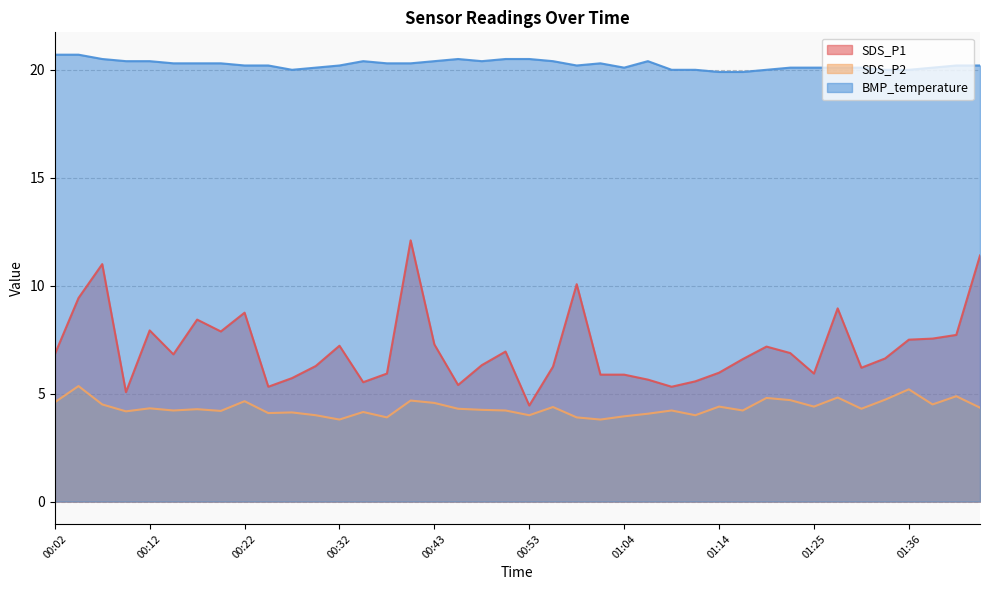

What is the difference between the maximum and second lowest values in the SDS_P2 series?

1.5